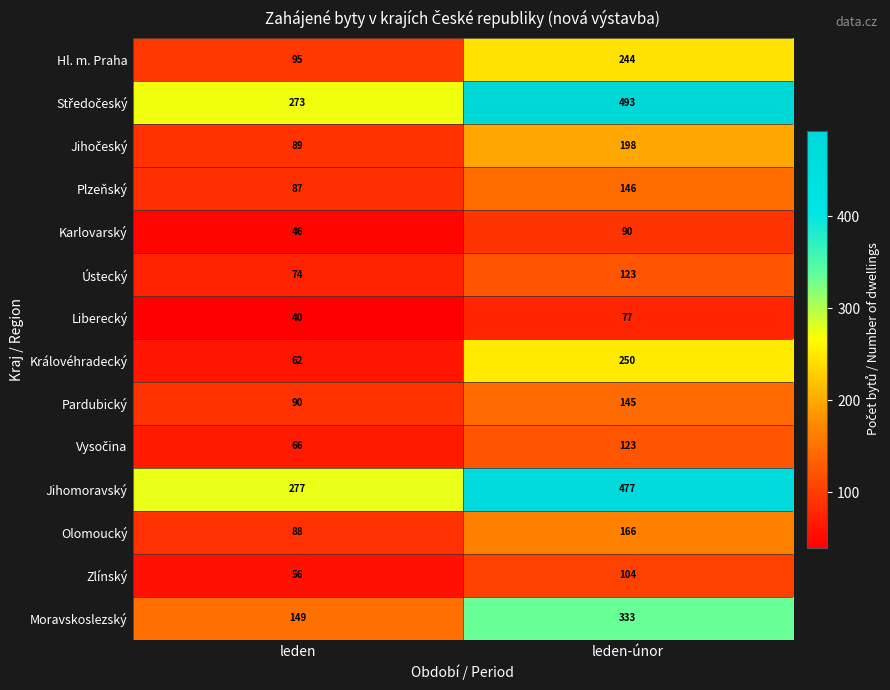

What is the total value across all series at leden?

1492